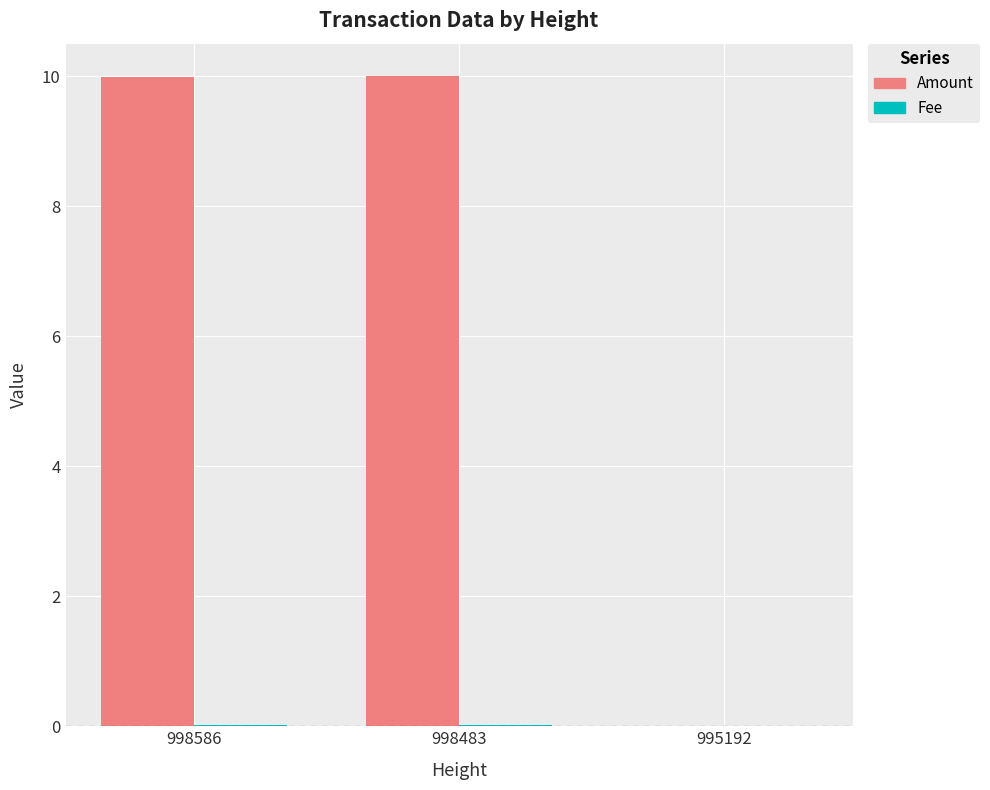

What is the difference between the Amount values at 998586 and 995192?

10.0